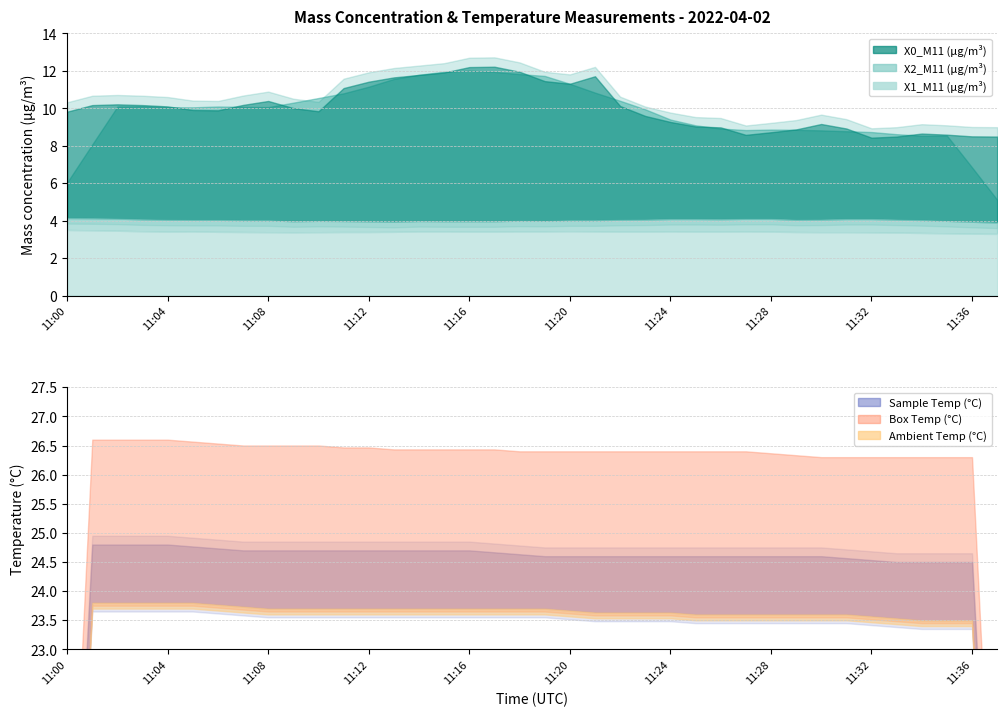

True or false: X0_M11 (μg/m³) has a value of 11.1 at 11:11.

True